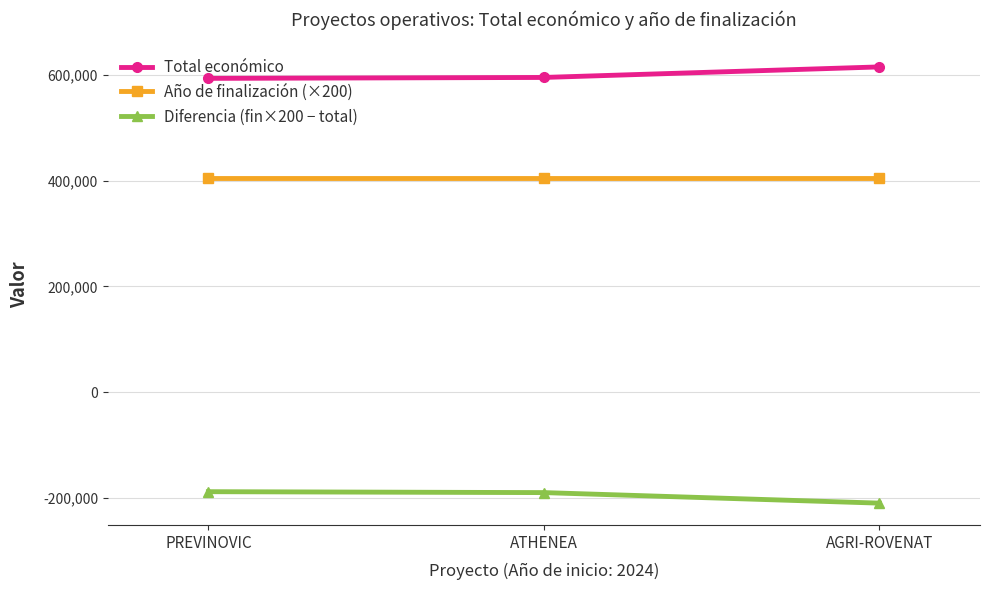

What is the label of the 2nd point from the right?

ATHENEA